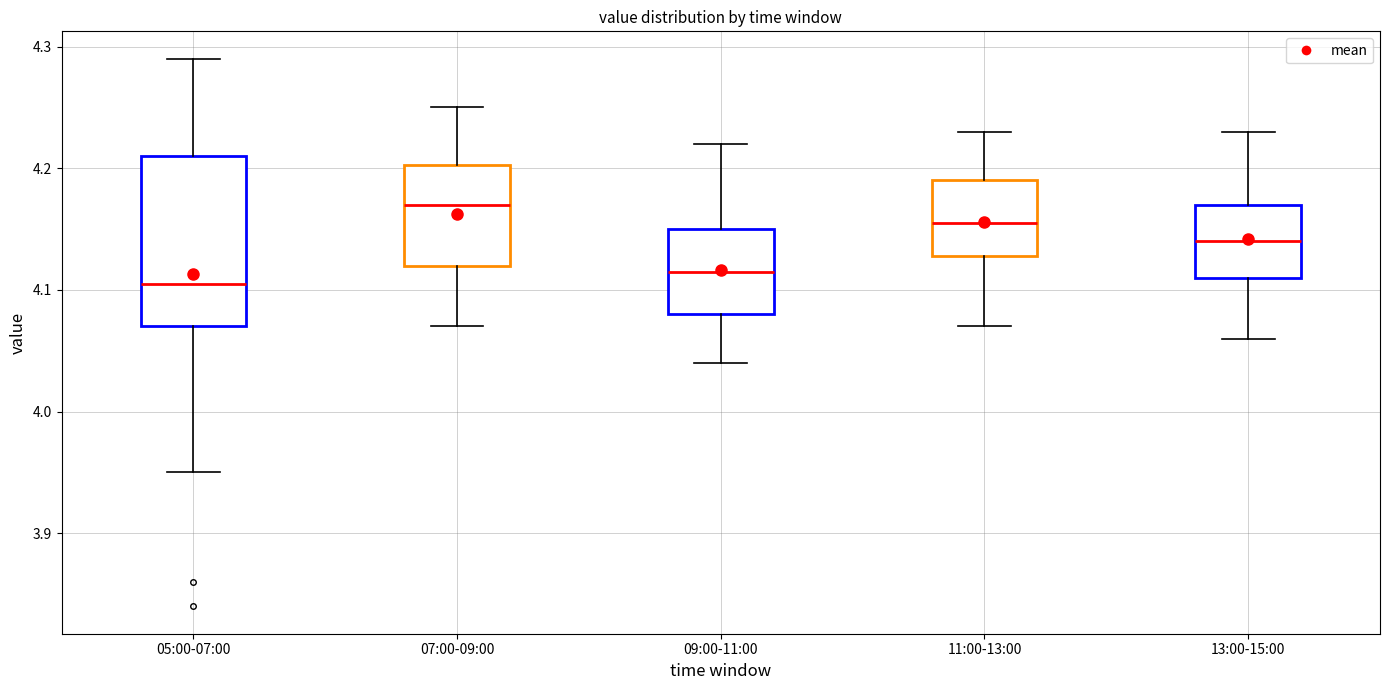

Which box is the tallest, from its lower edge to its upper edge?

05:00-07:00